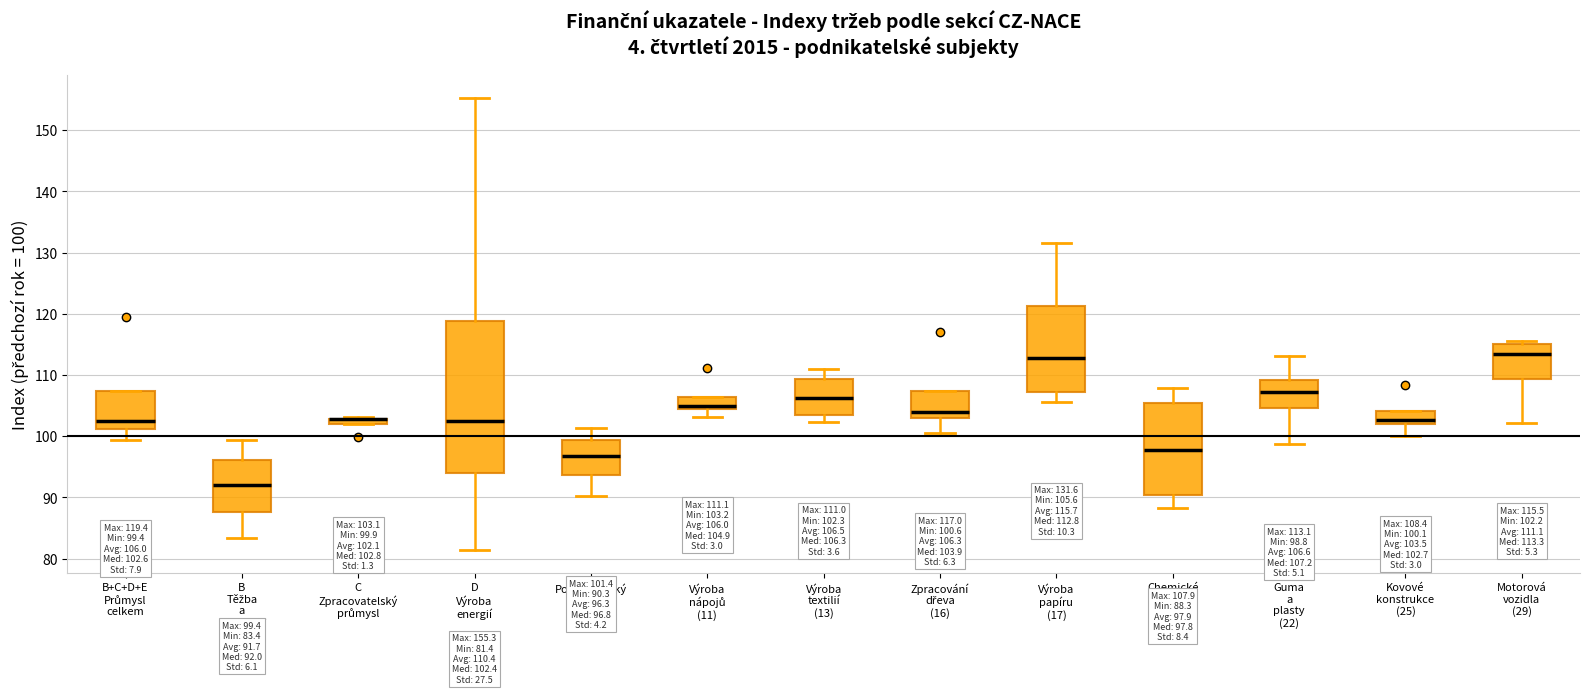

Which box is the tallest, from its lower edge to its upper edge?

D Výroba energií